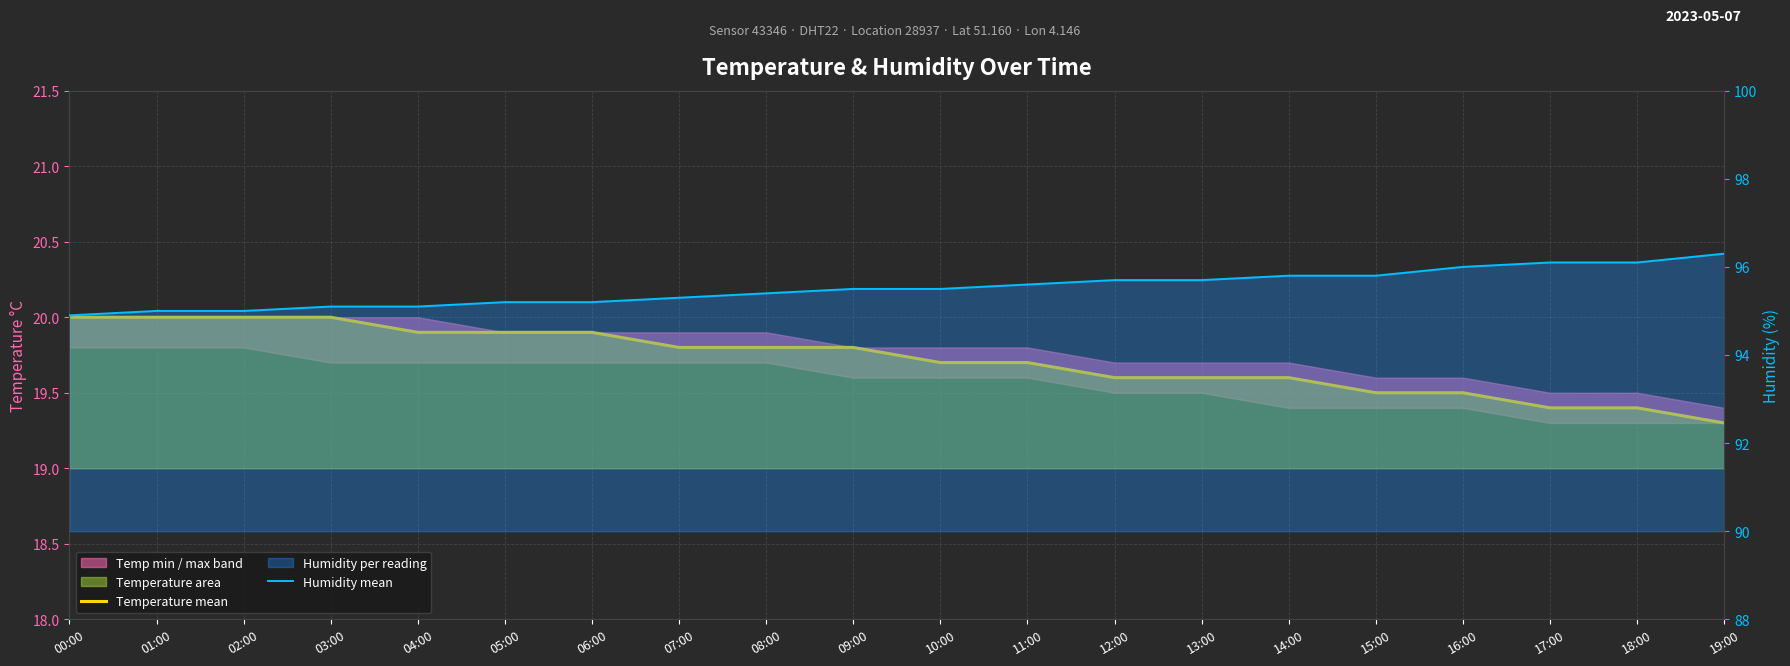

What is the difference between the Humidity mean values at 15:00 and 11:00?

0.2